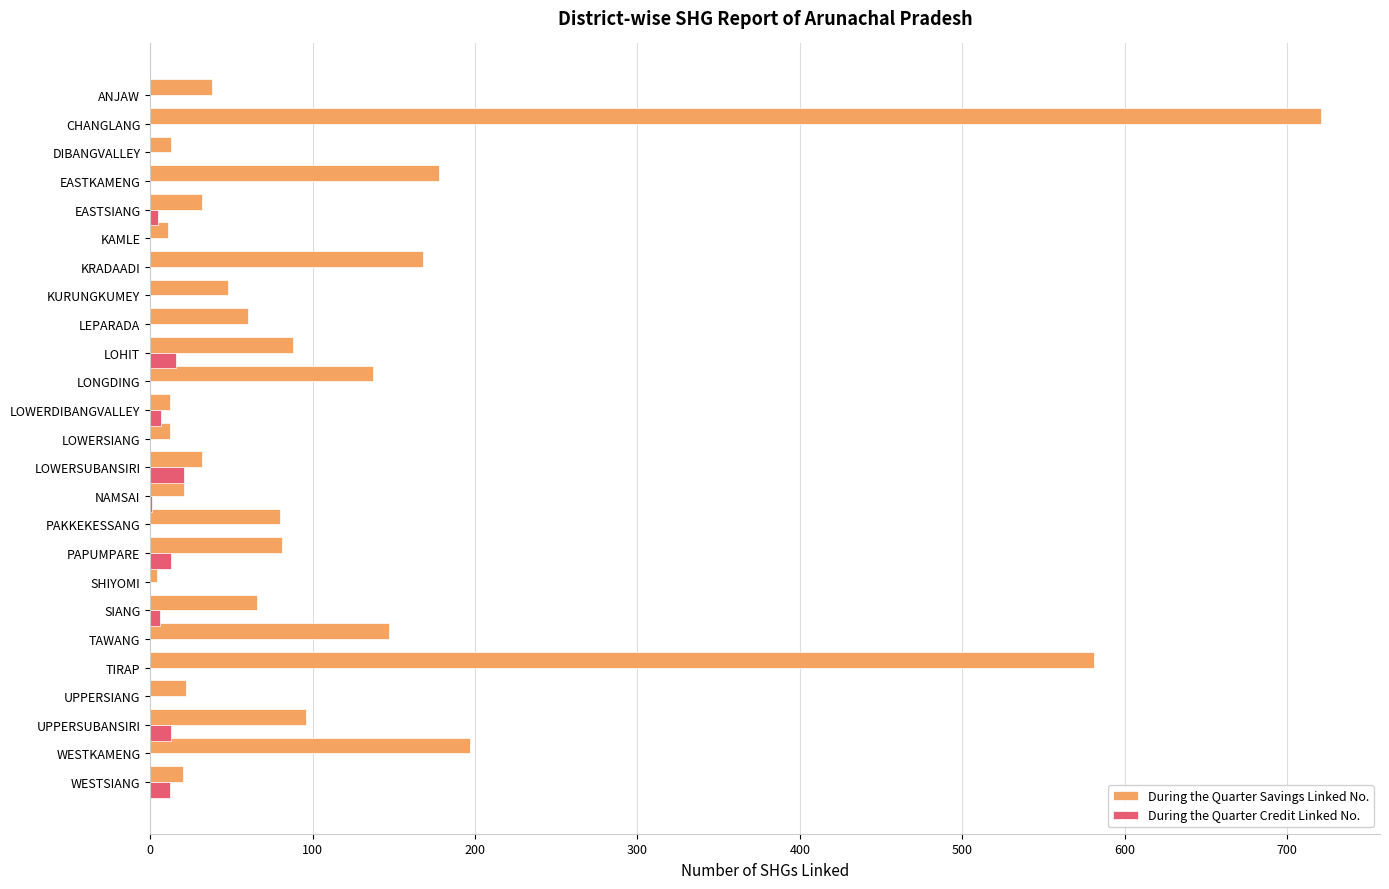

Where is During the Quarter Savings Linked No. nearest to the value 362?

WESTKAMENG